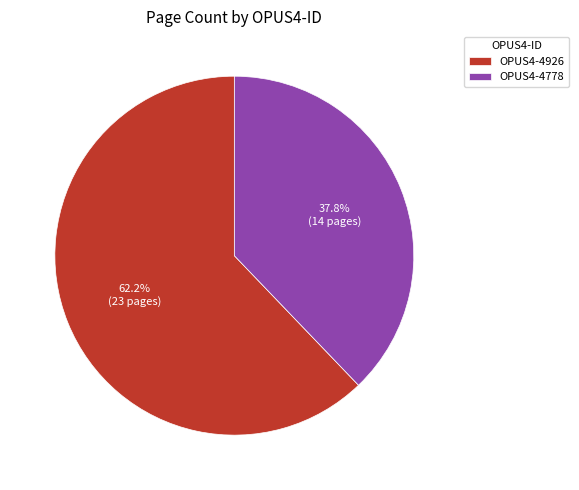

Count the number of slices in the pie.

2